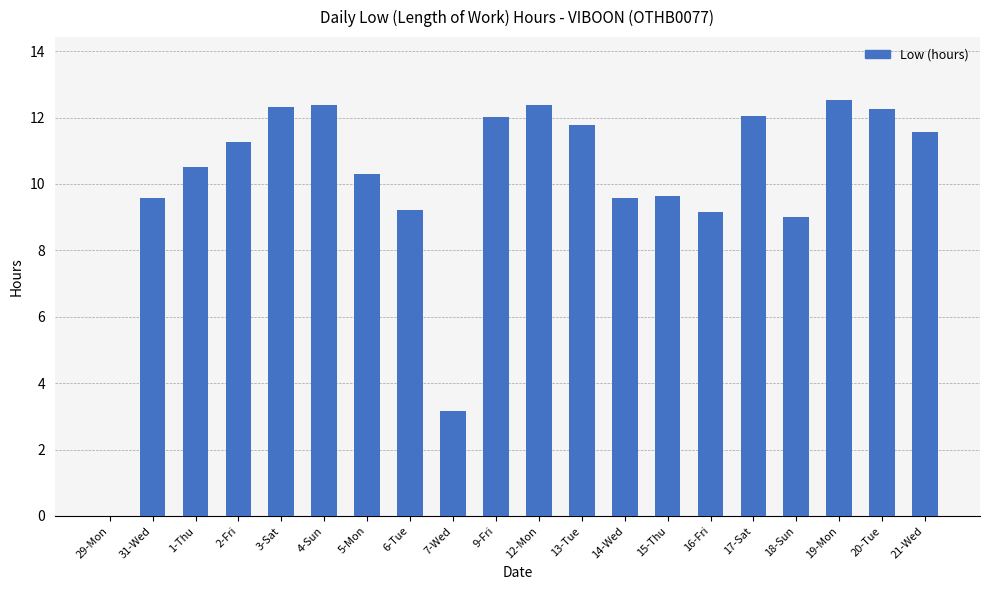

What is the maximum value shown in the chart?

12.5